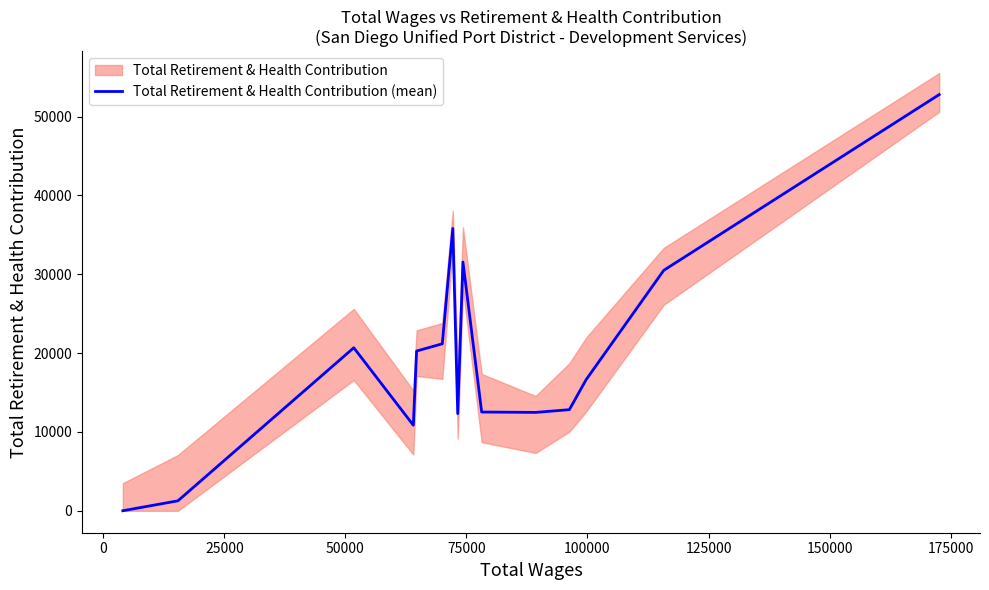

What is the value of the 3rd point from the left?

20685